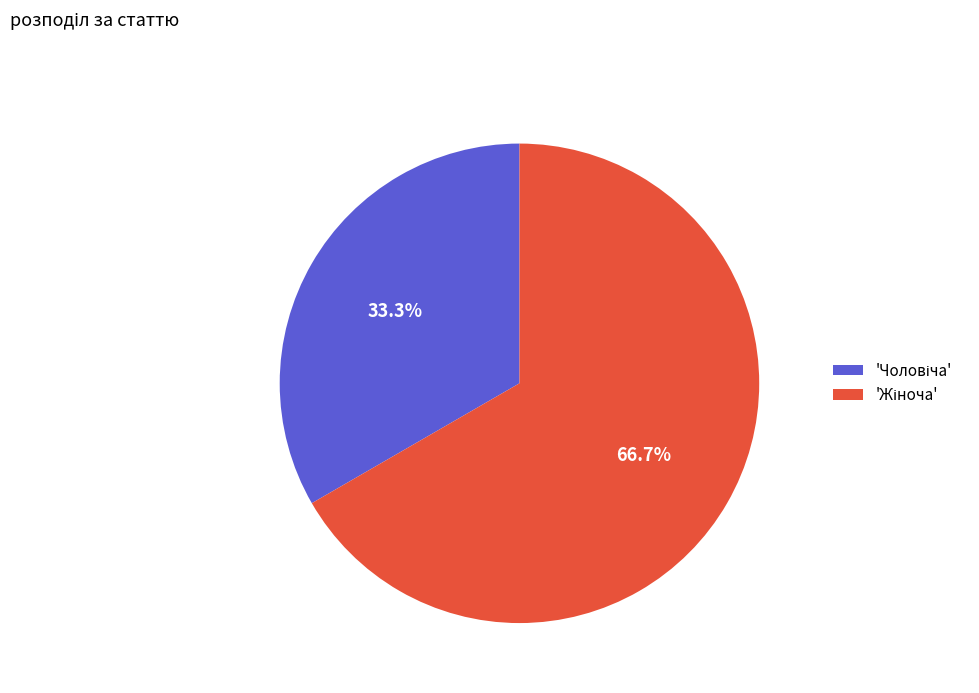

Is there a majority slice in this chart?

Yes